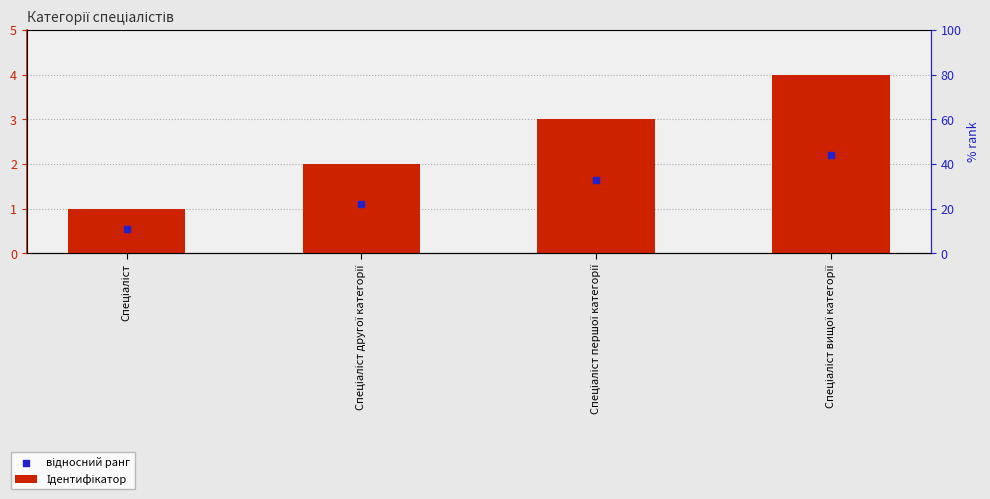

Is the value of Ідентифікатор at Спеціаліст greater than the value of відносний ранг at Спеціаліст другої категорії?

No